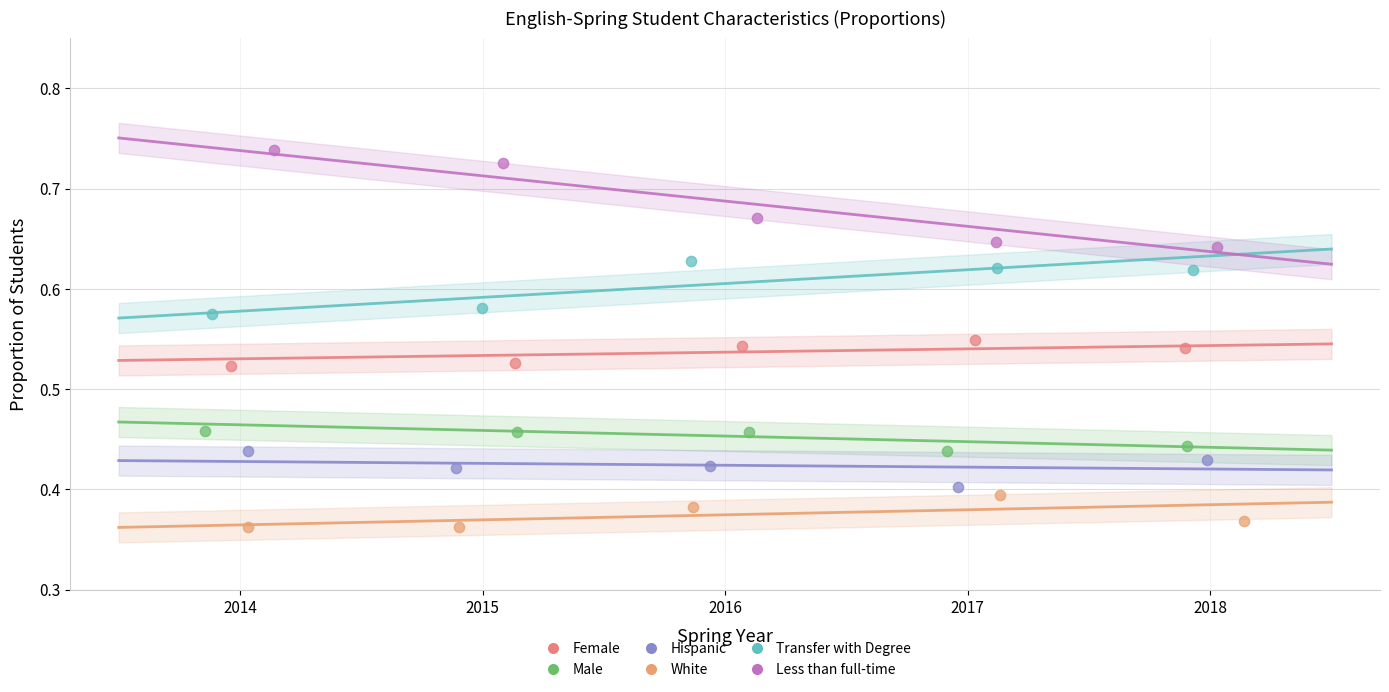

Which series reaches the maximum Y coordinate?

Less than full-time